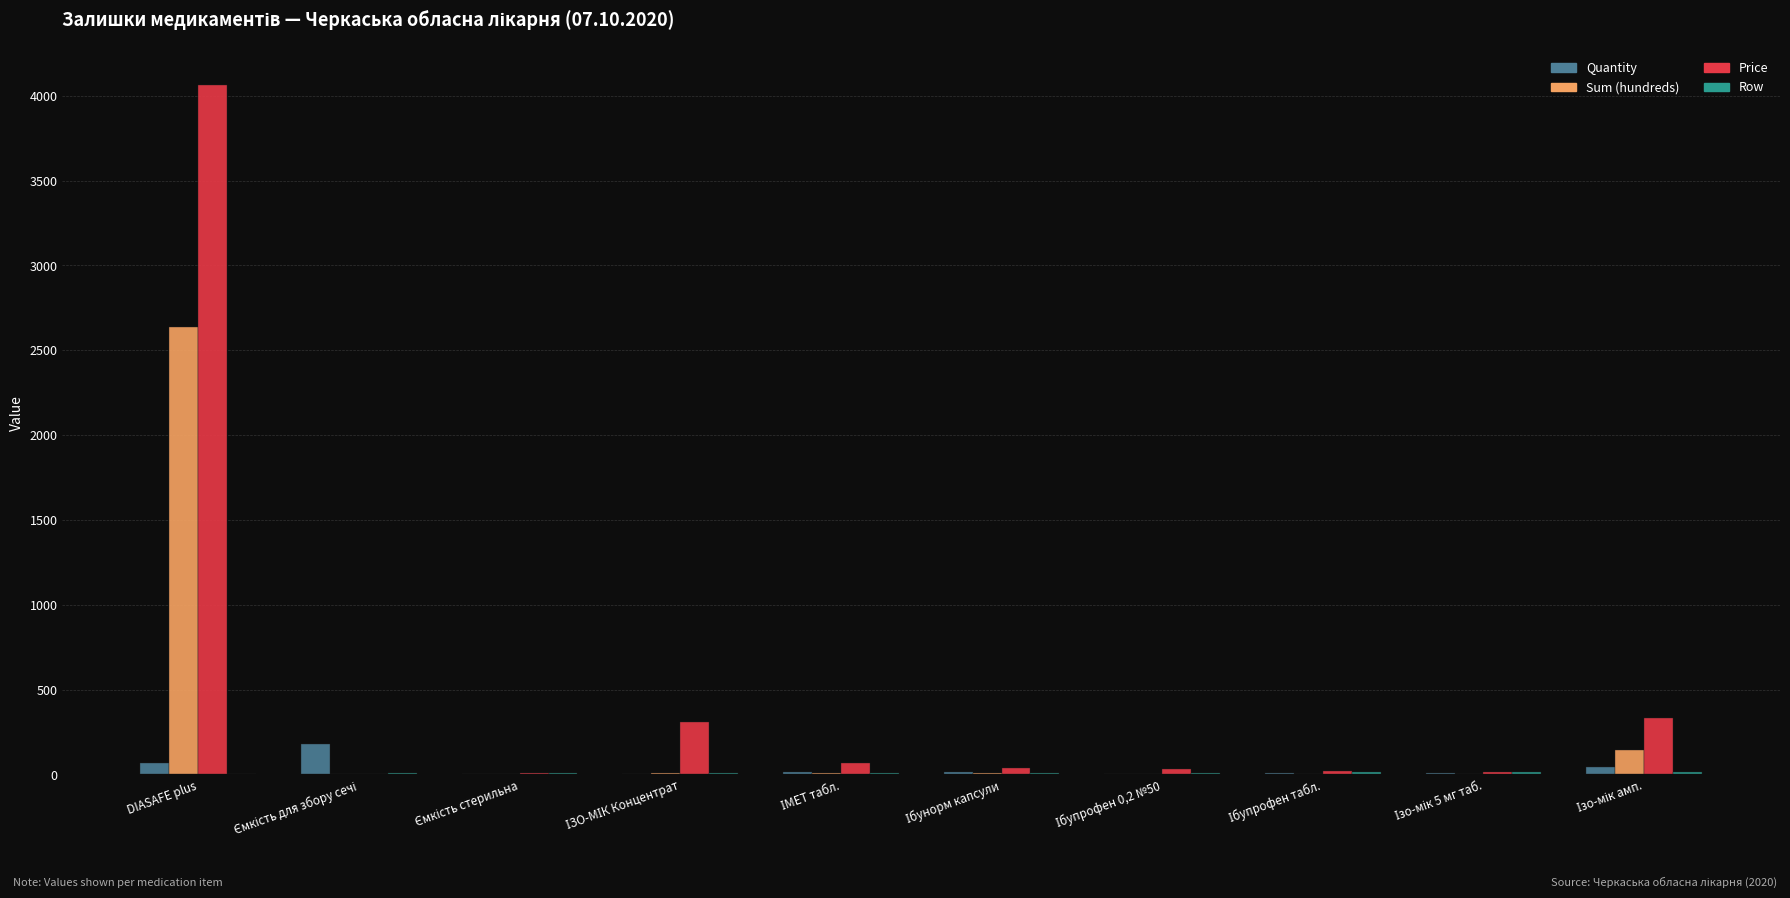

The value of Price at DIASAFE plus is 7084.7. True or false?

False